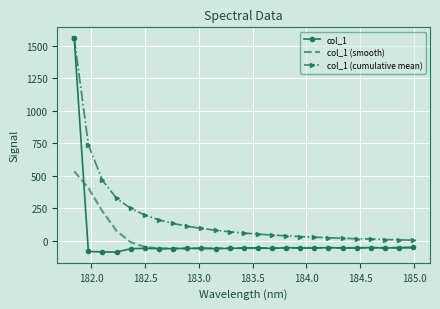

What is the maximum value shown in the chart?

1561.6